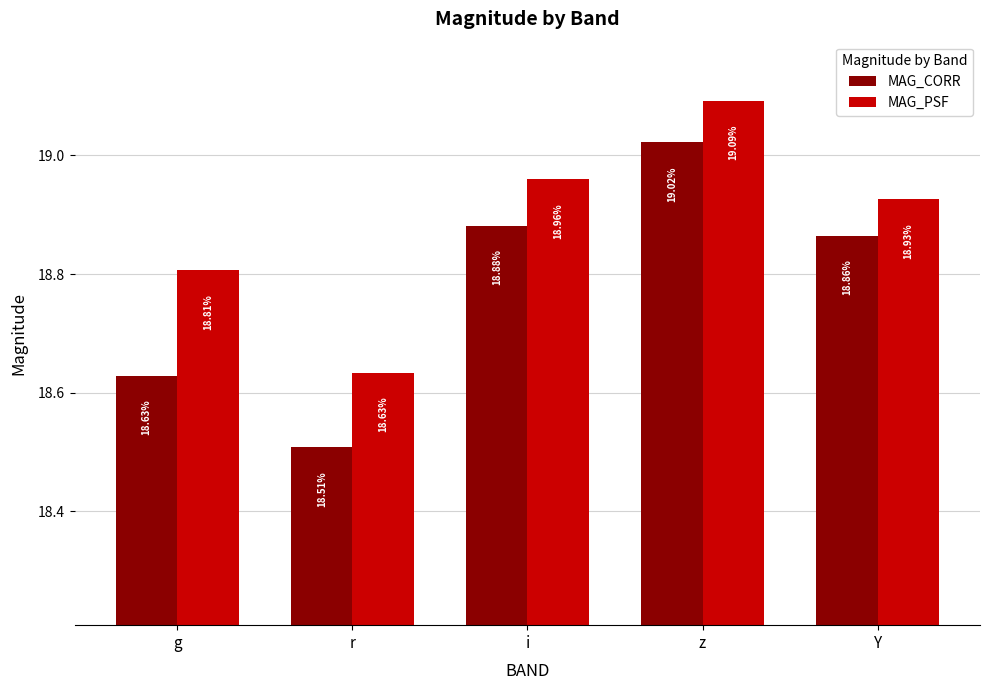

Is the value of MAG_CORR at Y greater than the value of MAG_PSF at i?

No